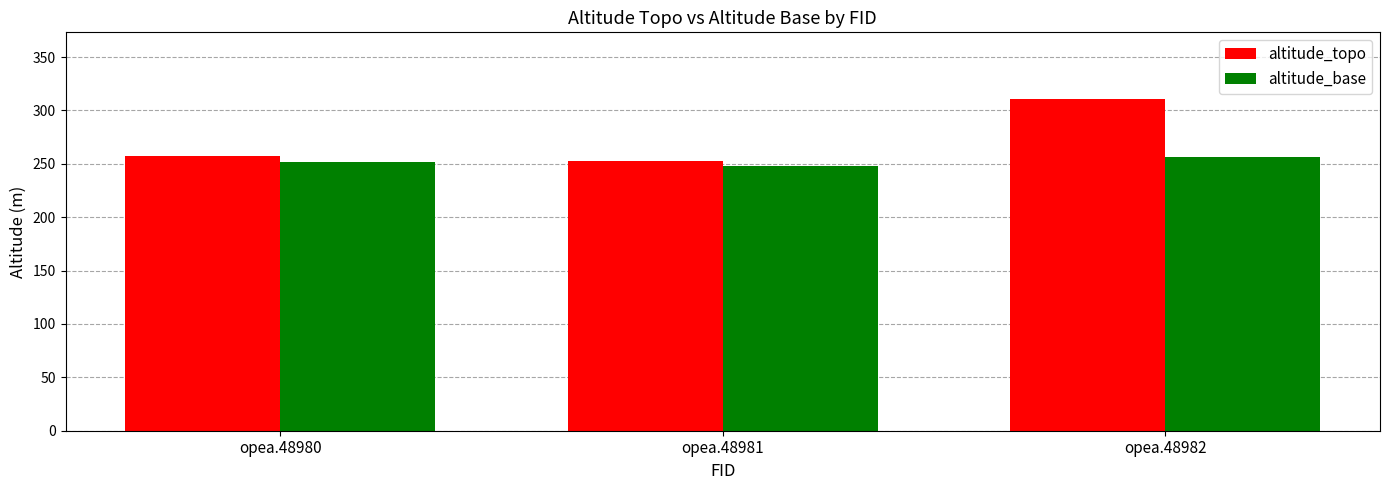

What is the sum of the altitude_topo values at opea.48981 and opea.48982?

564